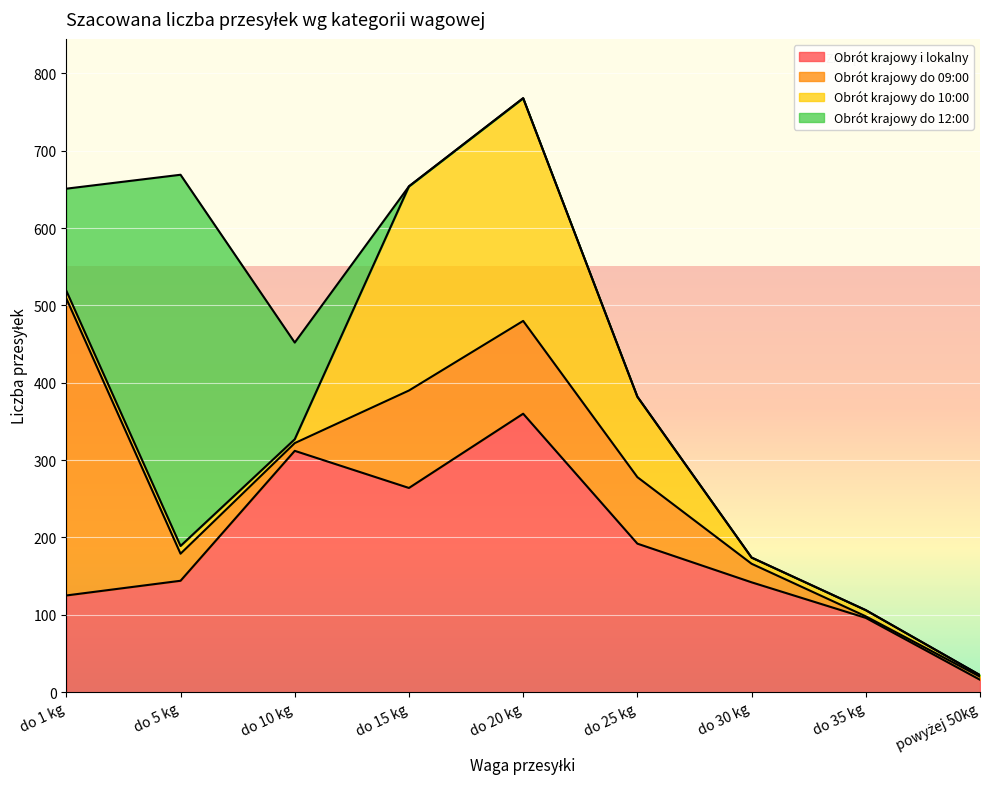

Rank the series at do 30 kg from highest to lowest value.

Obrót krajowy i lokalny, Obrót krajowy do 09:00, Obrót krajowy do 10:00, Obrót krajowy do 12:00